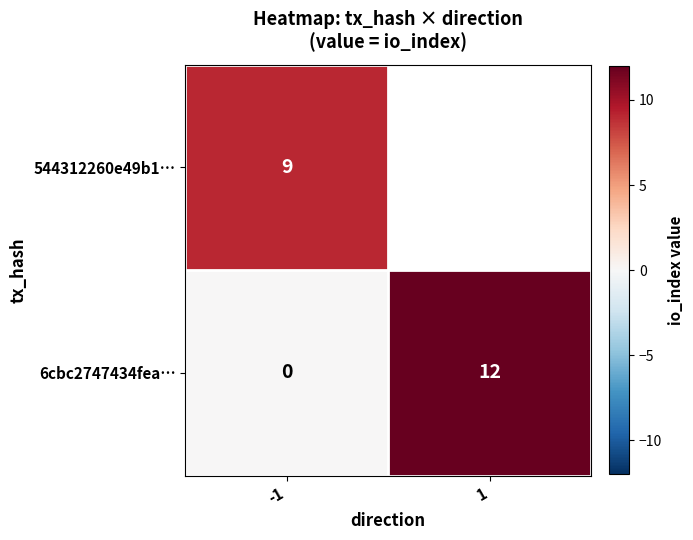

Count the 6cbc2747434fea… values in the range 0 to 12.

2